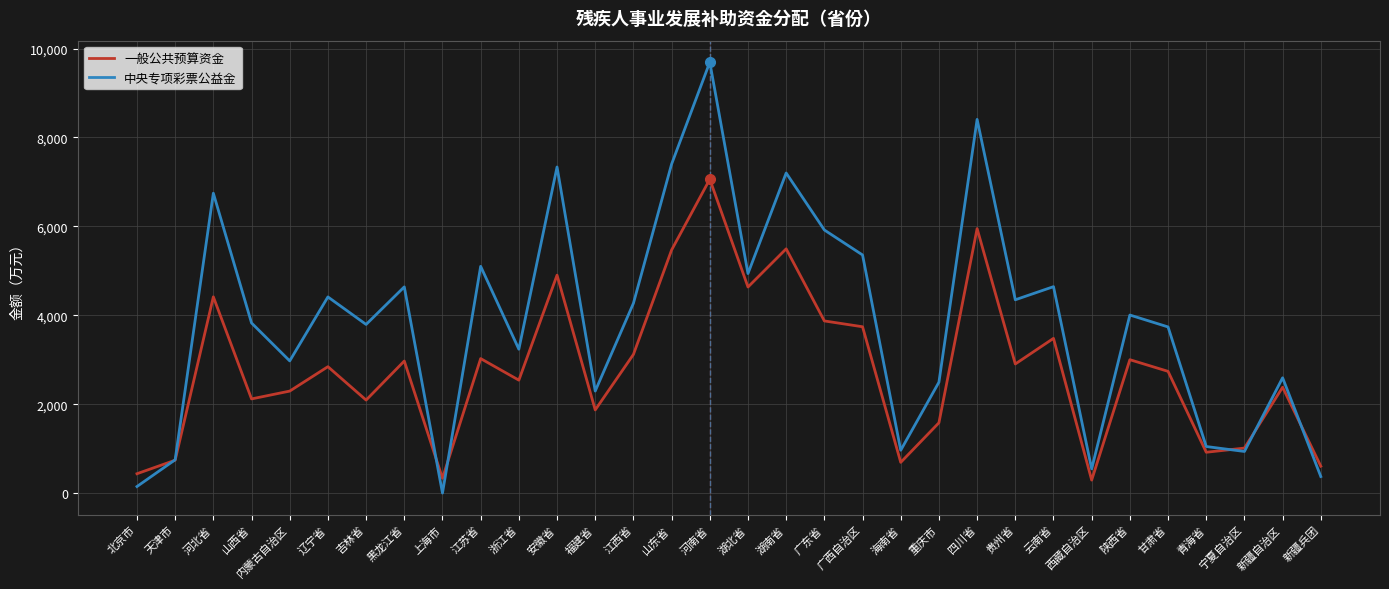

In 中央专项彩票公益金, how many points are higher than both neighbors (excluding endpoints)?

11